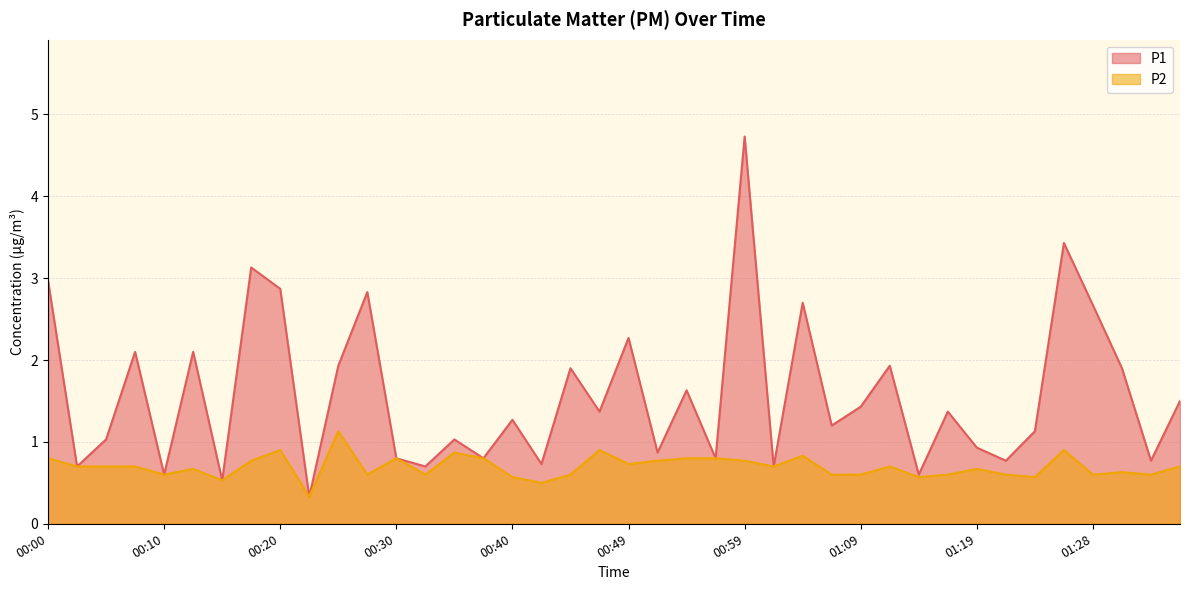

Where is the first local minimum for P1?

00:03